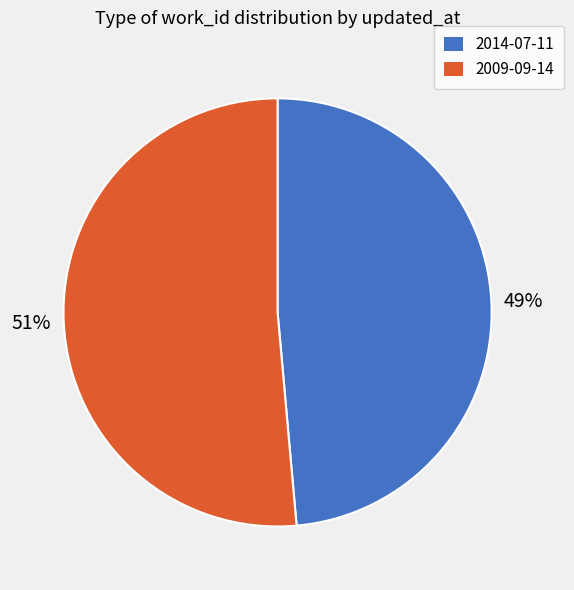

Which has a higher value, 2009-09-14 or 2014-07-11?

2009-09-14